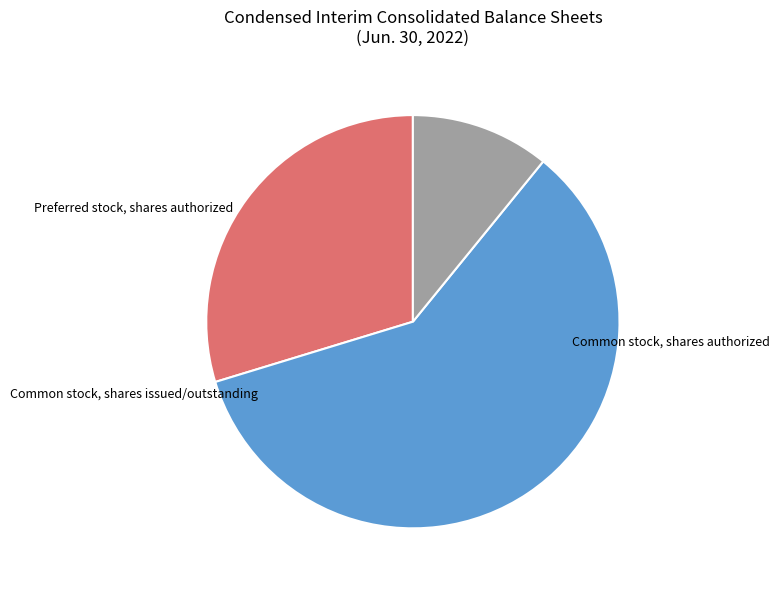

How many segments does this pie chart have?

3